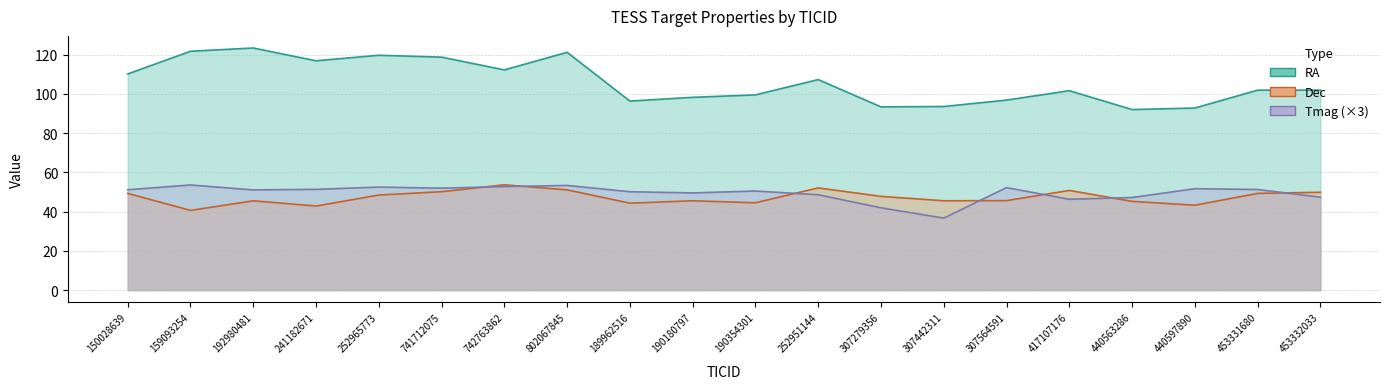

The value of Tmag at 440563286 is 47.2. True or false?

True